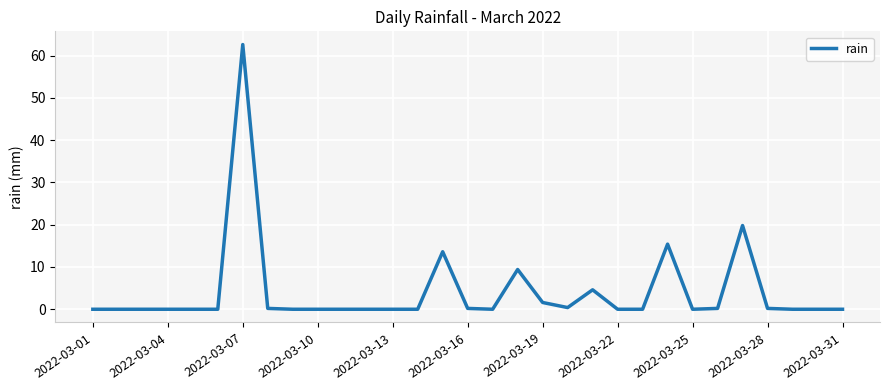

What is the maximum value shown in the chart?

62.6